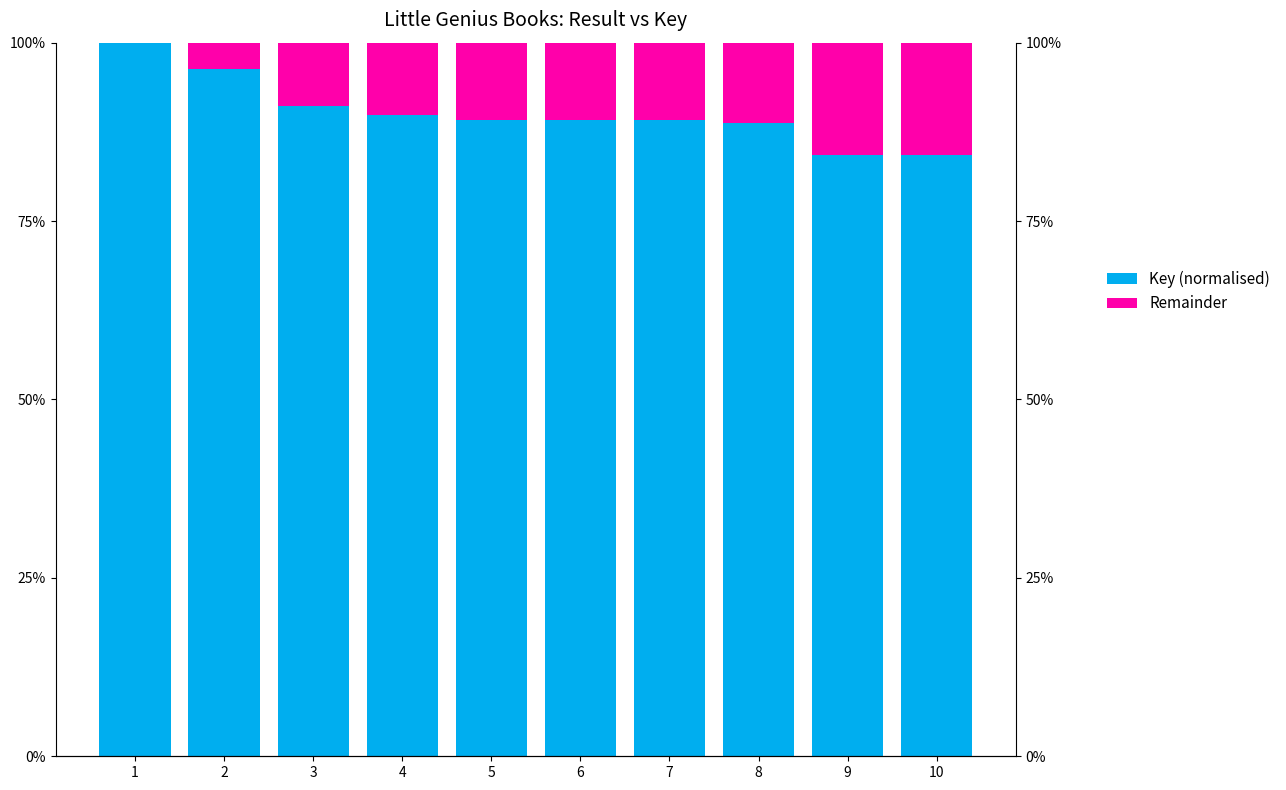

What is the value of the Key (normalised) bar at the 7th from the left?

0.9